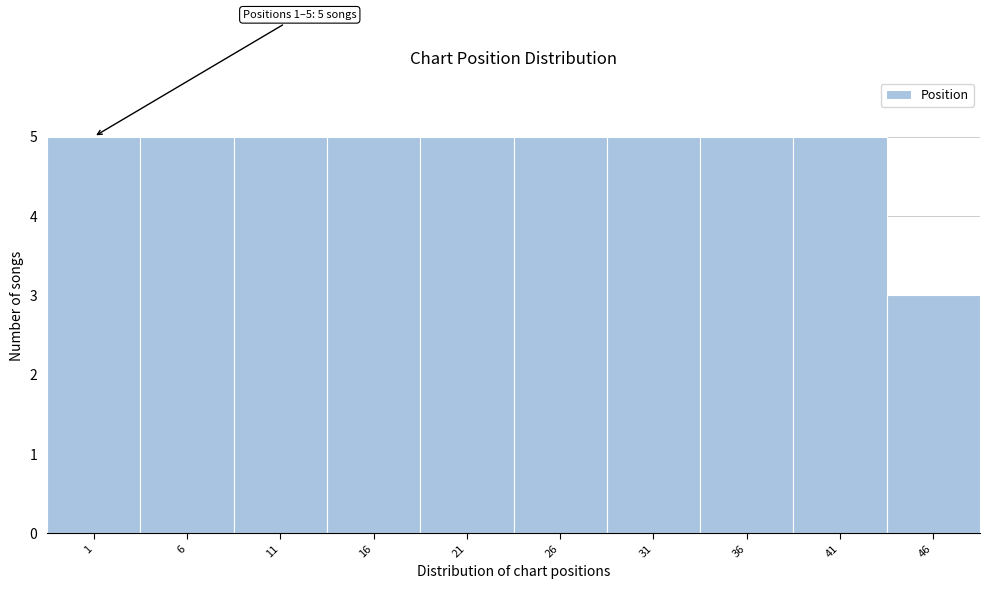

Reading left to right, transcribe all the data shown in this chart.

1=5	6=5	11=5	16=5	21=5	26=5	31=5	36=5	41=5	46=3